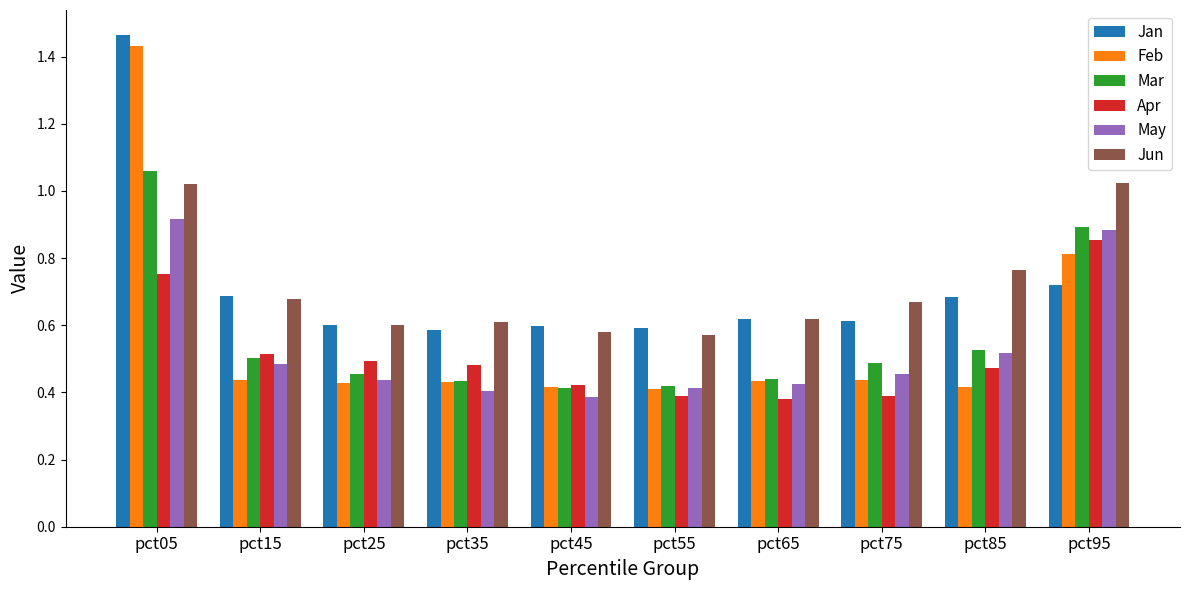

Which series has the widest spread of values?

Feb